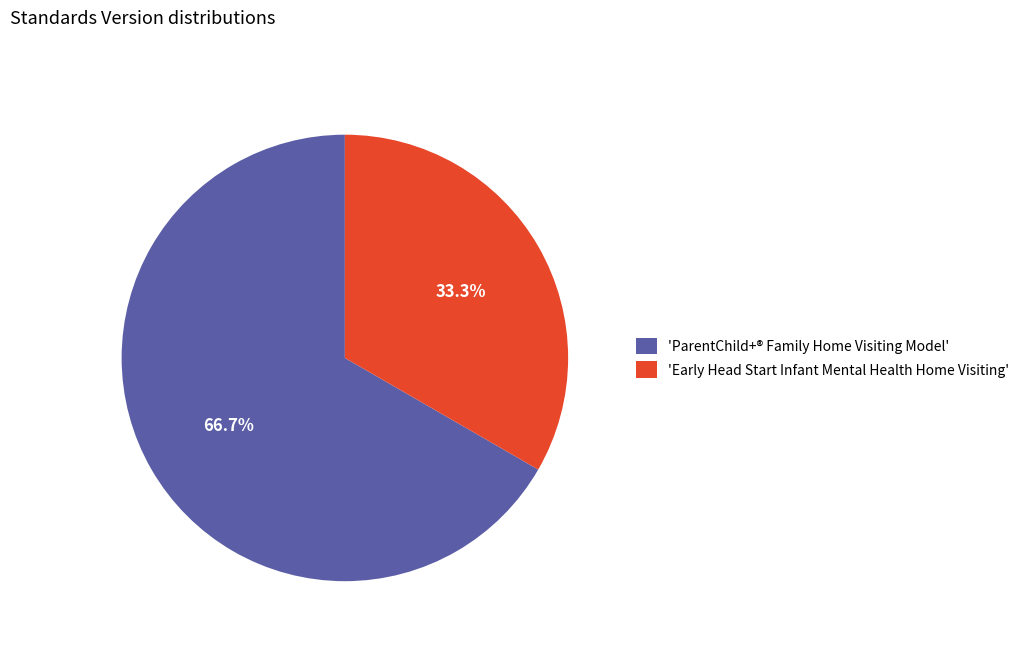

Which slice is the smallest?

'Early Head Start Infant Mental Health Home Visiting'